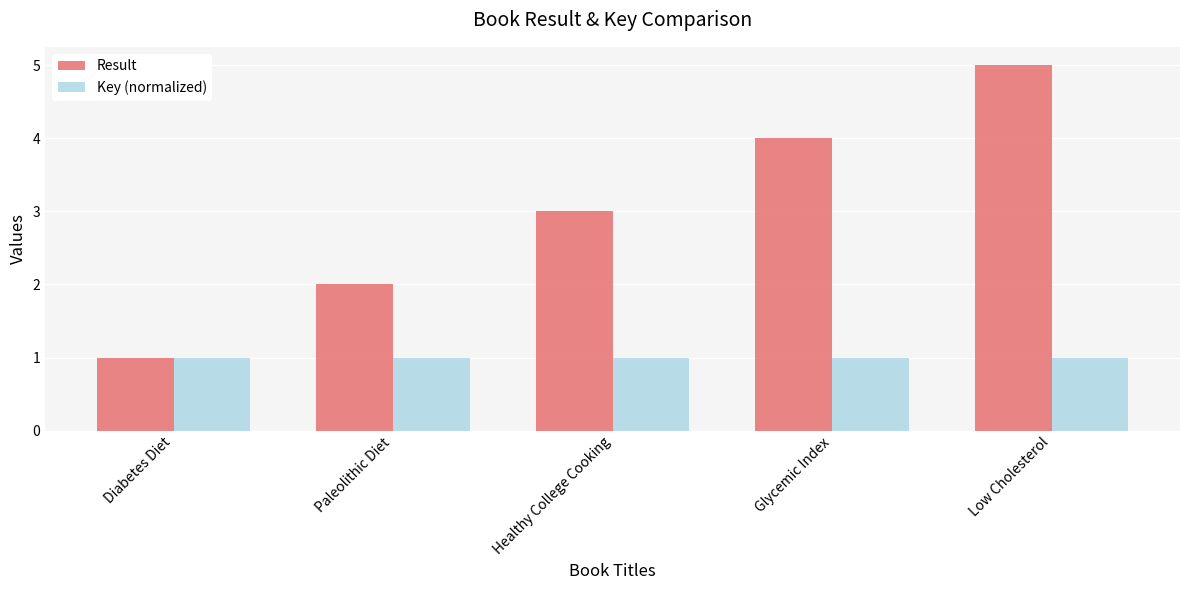

The value of Result at Glycemic Index is 5.3. True or false?

False